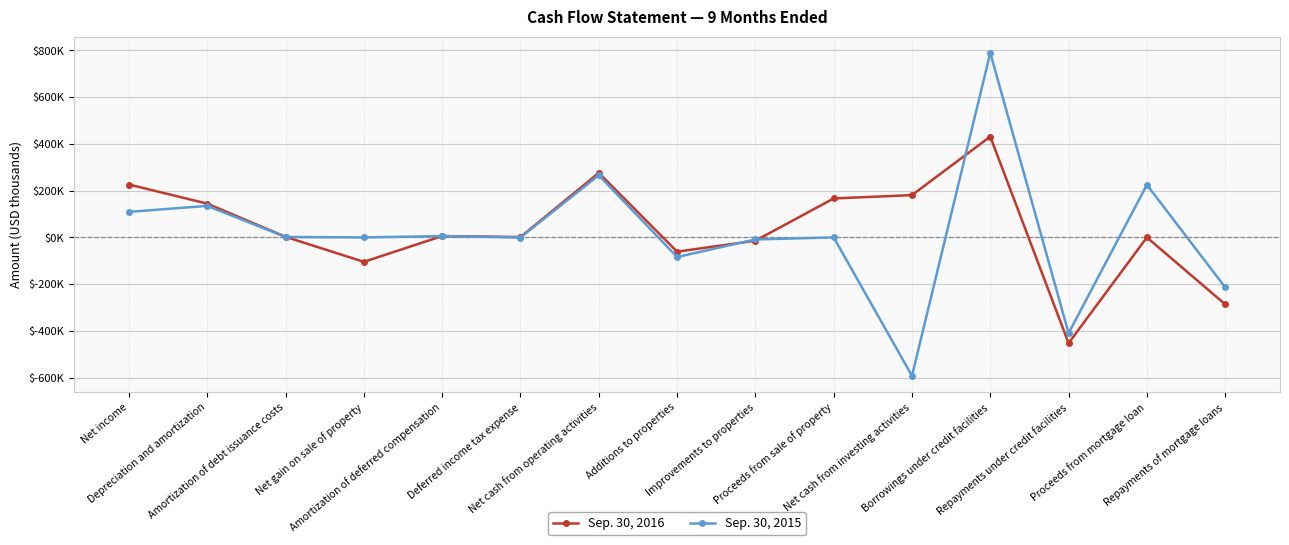

What position from the right is Amortization of debt issuance costs?

13